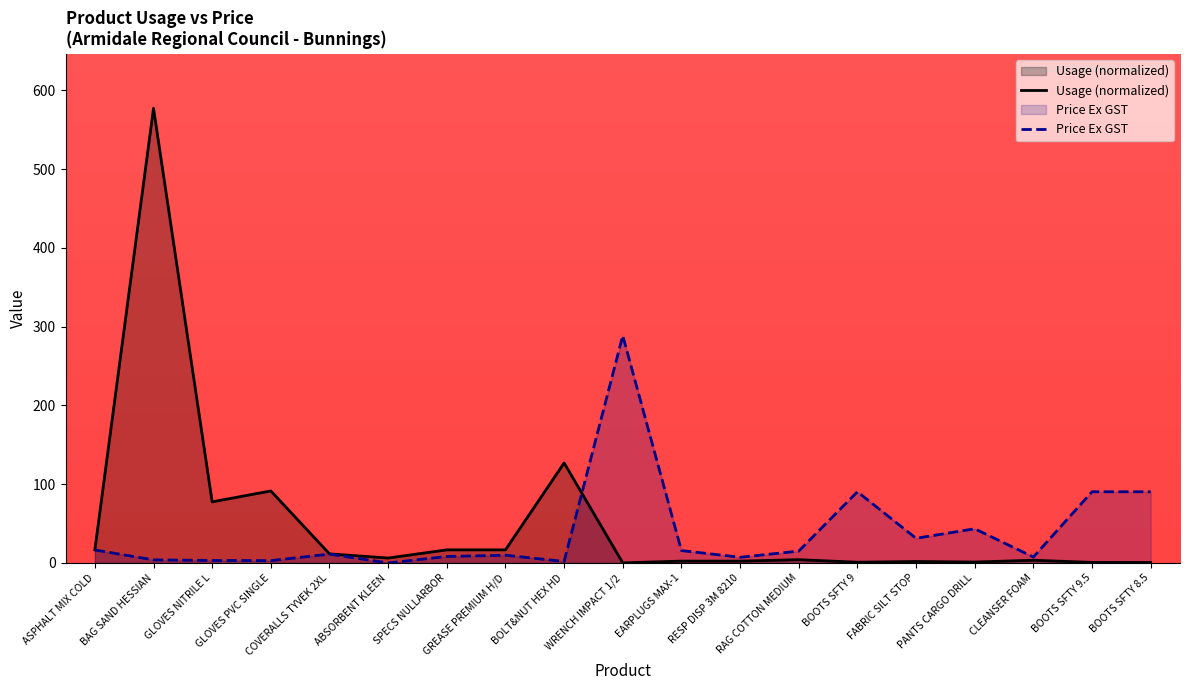

Where does the Usage (normalized) series first go above 4?

ASPHALT MIX COLD